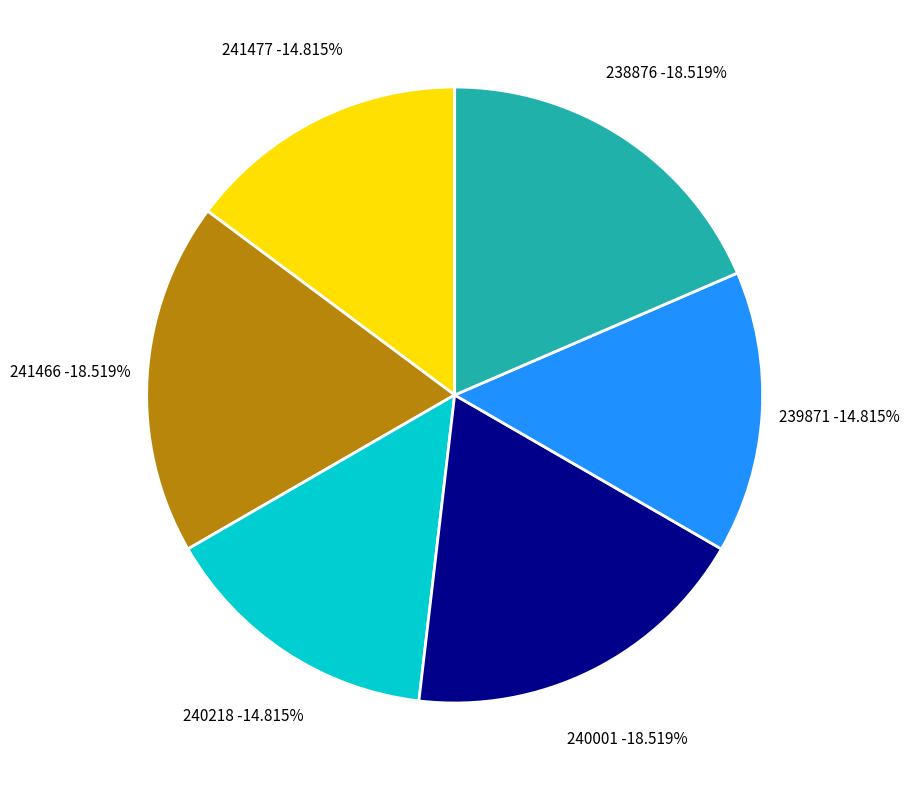

How many segments does this pie chart have?

6